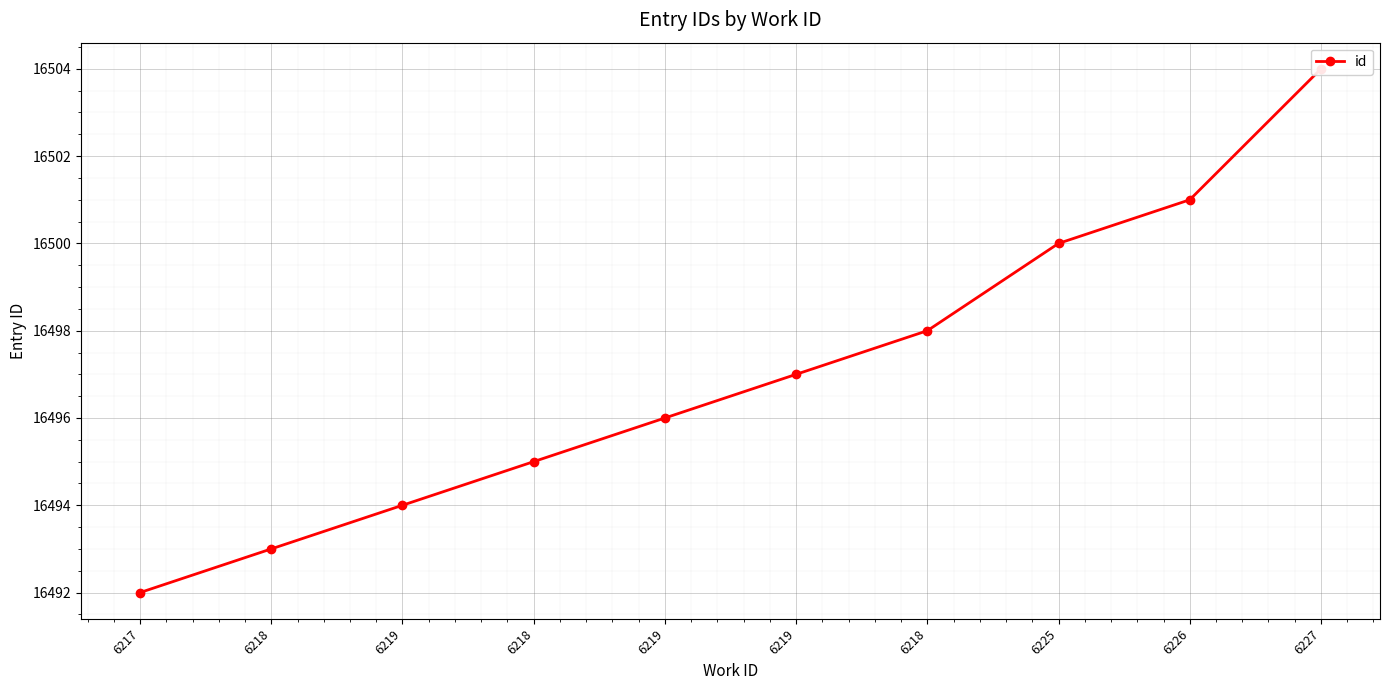

Reading left to right, extract all data points from this chart.

16492	16493	16494	16495	16496	16497	16498	16500	16501	16504